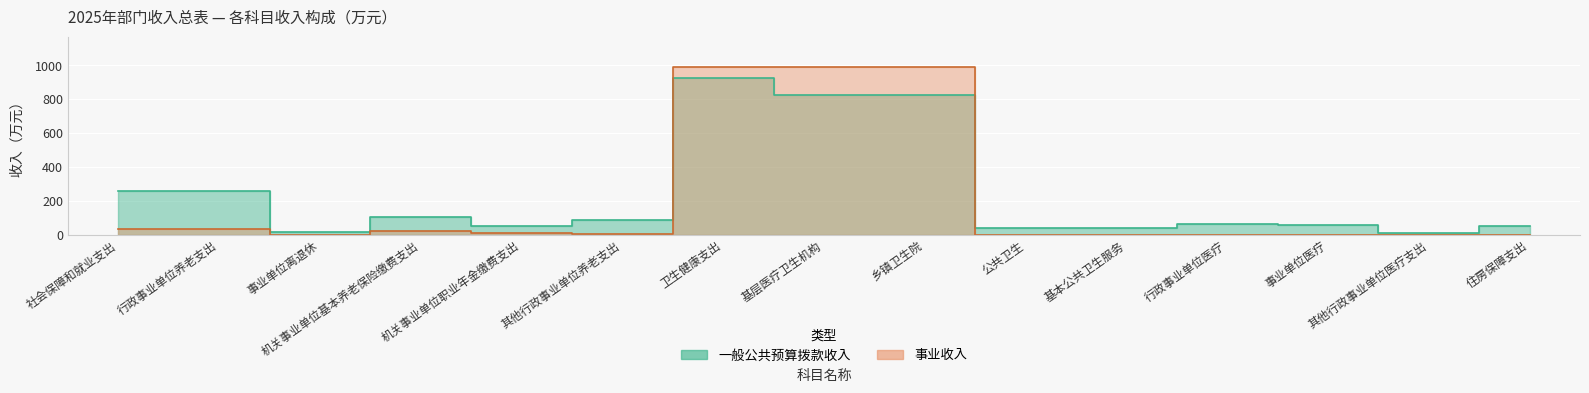

At how many categories does at least one series exceed 705?

3